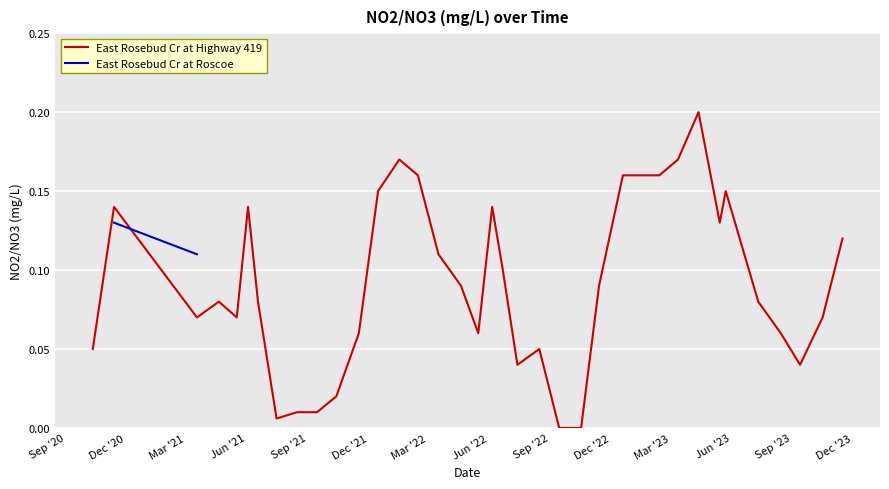

What is the difference between the second highest and second lowest values?

0.2